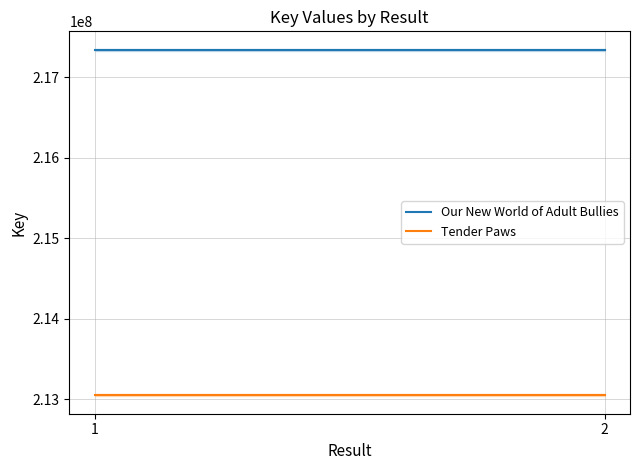

What is the maximum value for Our New World of Adult Bullies?

217337600